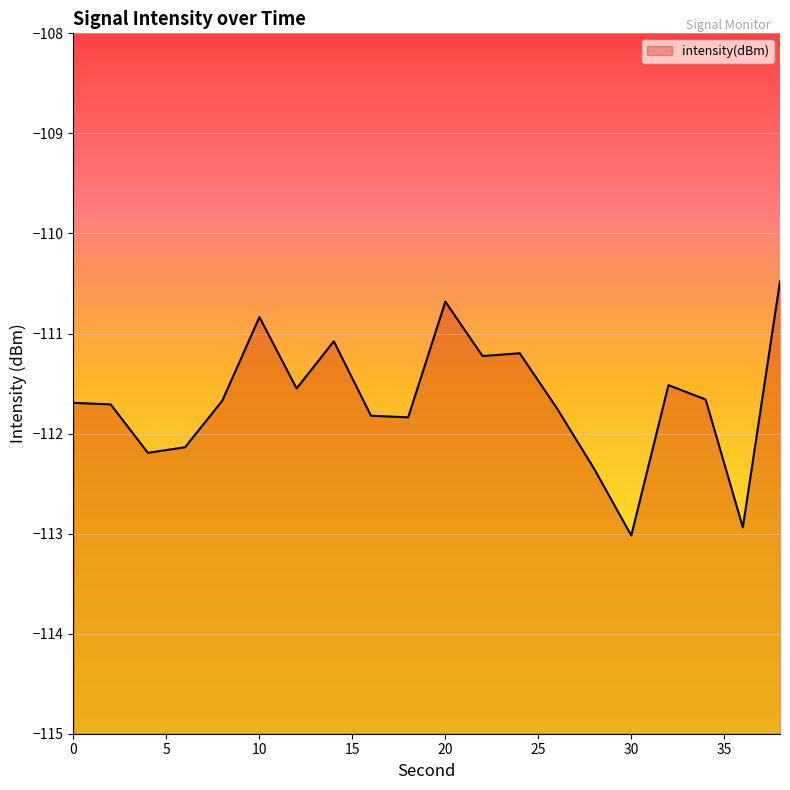

Rank the categories by value from lowest to highest.

30, 36, 28, 4, 6, 18, 16, 26, 2, 0, 8, 34, 12, 32, 22, 24, 14, 10, 20, 38